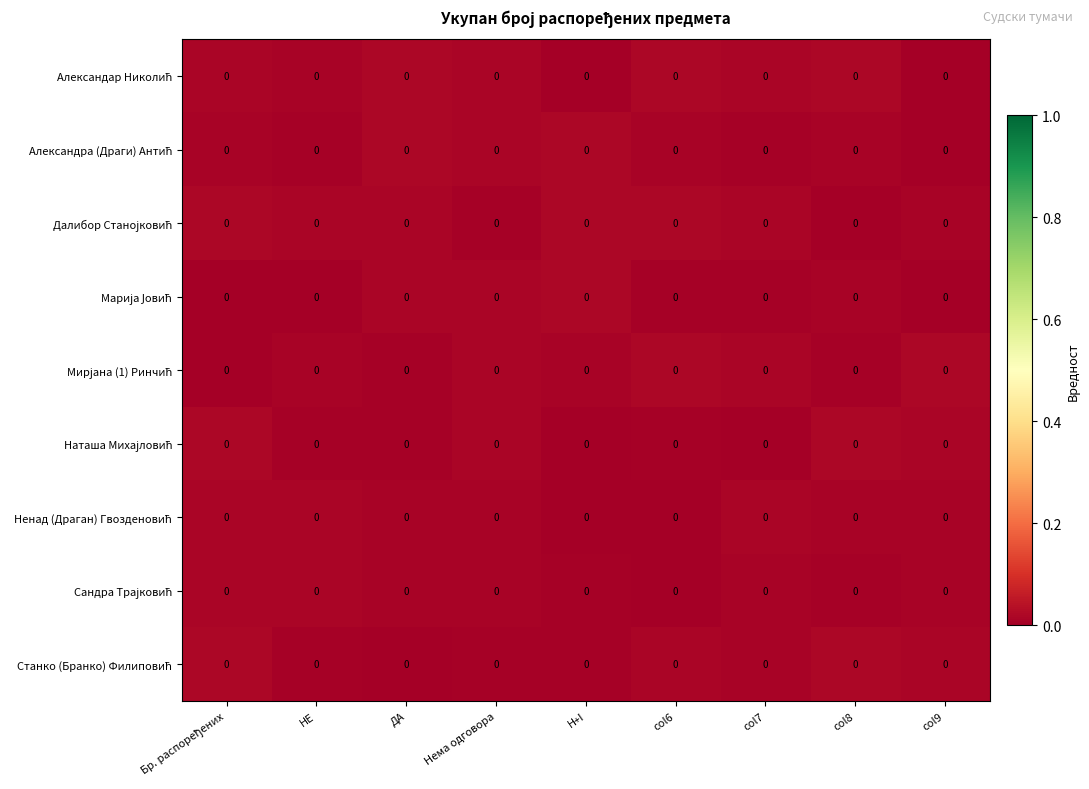

Is it true that Мирјана (1) Ринчић equals 0.0 at ДА?

True